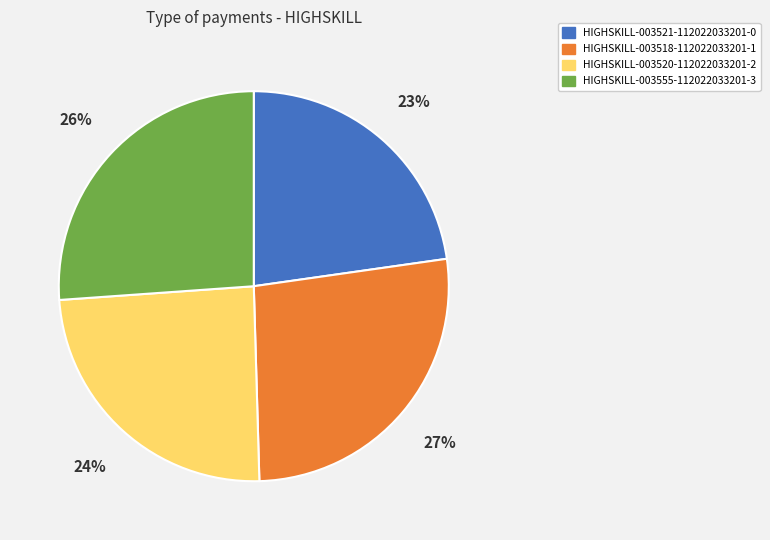

To the nearest percent, what is the combined percentage of HIGHSKILL-003521-112022033201-0 and HIGHSKILL-003518-112022033201-1?

50%